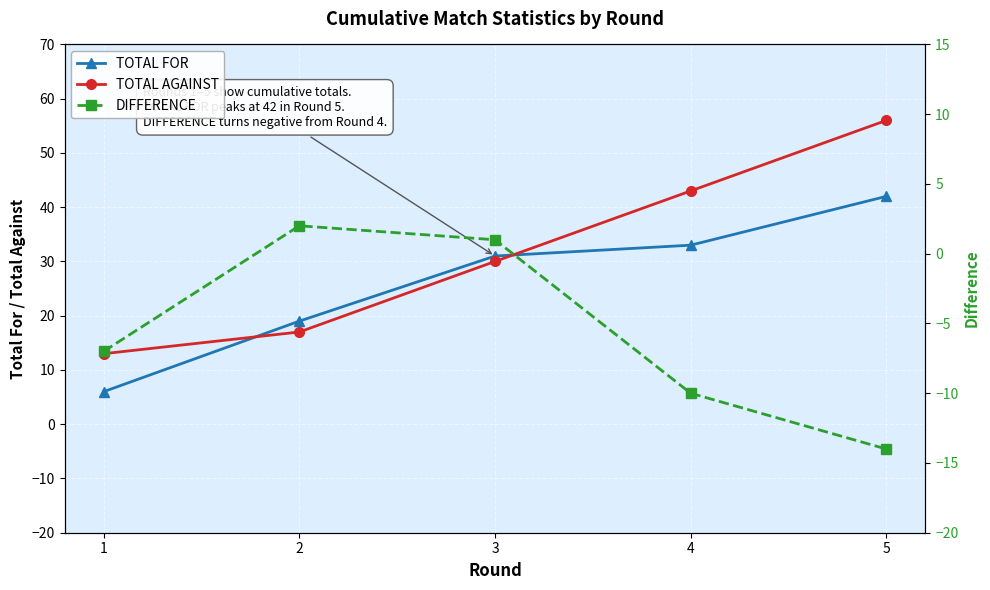

Rank the series by their maximum value, from lowest to highest.

DIFFERENCE, TOTAL FOR, TOTAL AGAINST